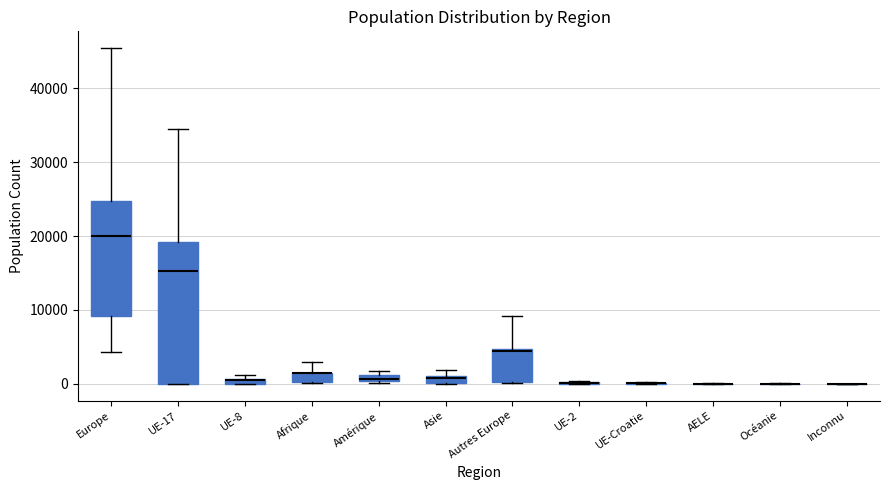

Which box is the tallest, from its lower edge to its upper edge?

UE-17